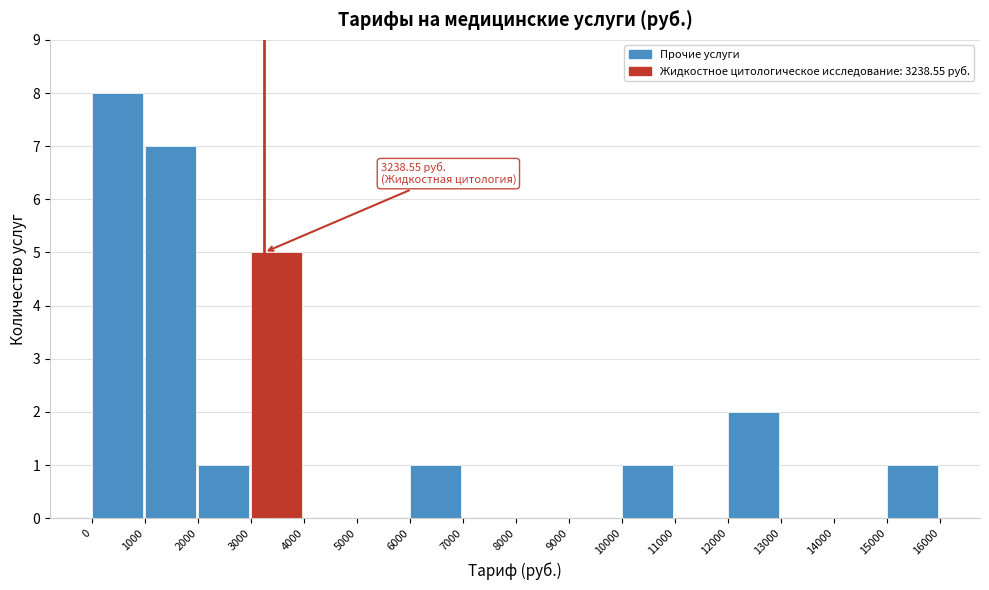

Which range on the x-axis has the tallest bar?

0 to 1000